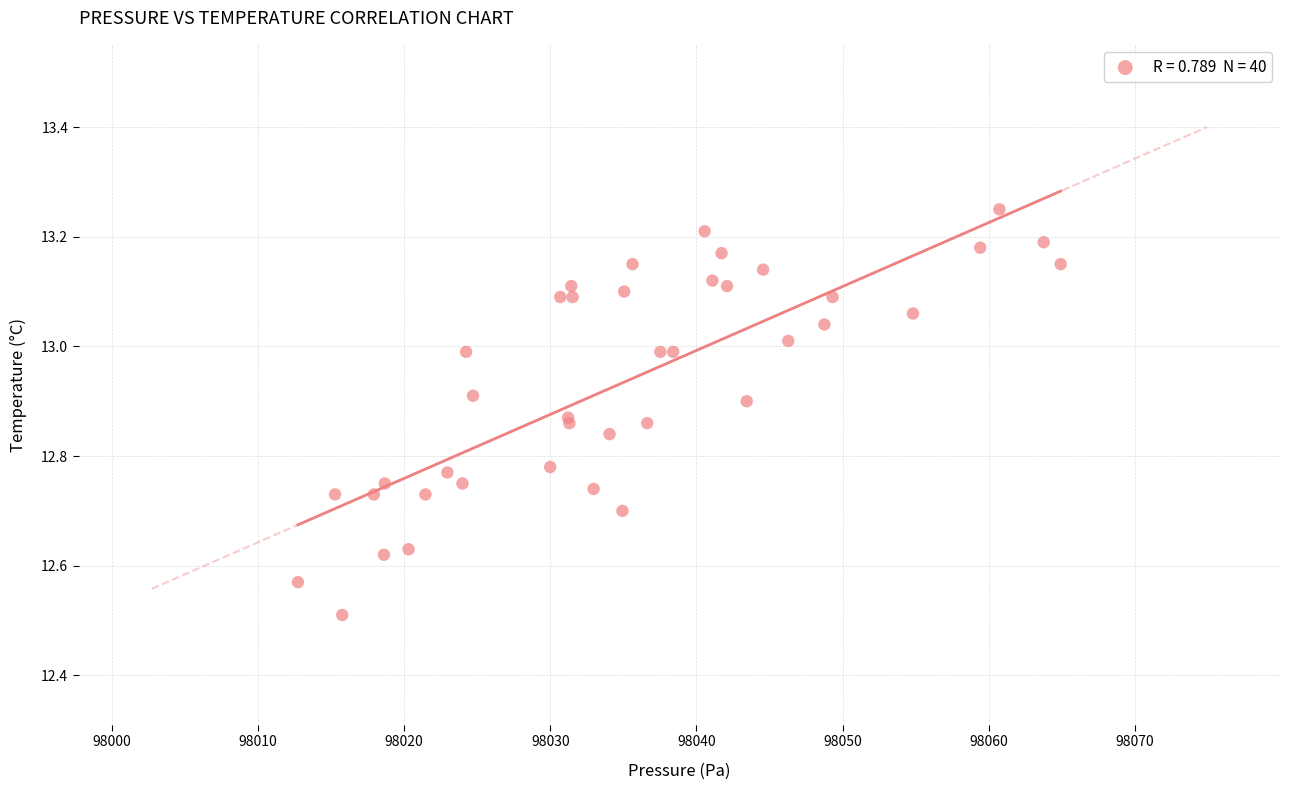

What Y value in the scatter plot is closest to 12?

12.5